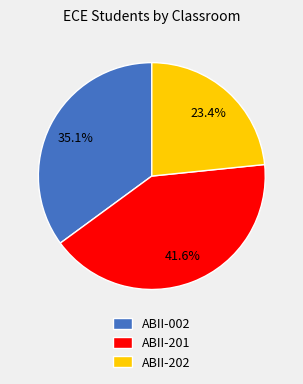

Do ABII-201 and ABII-002 together represent more than half of the pie?

Yes